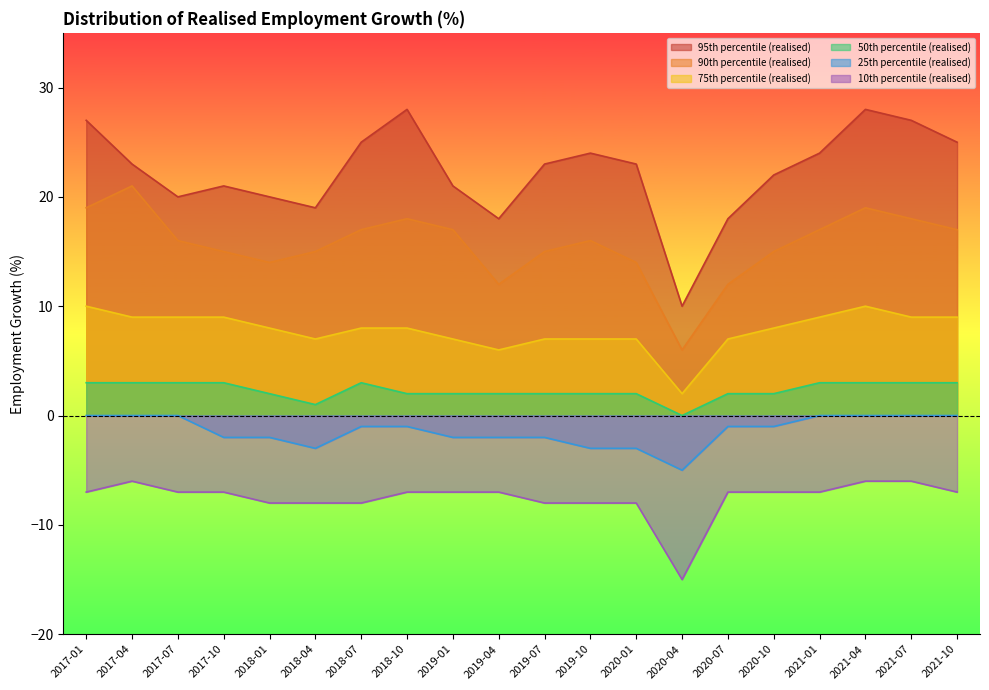

How many interior local valleys does the 25th percentile (realised) series have?

2